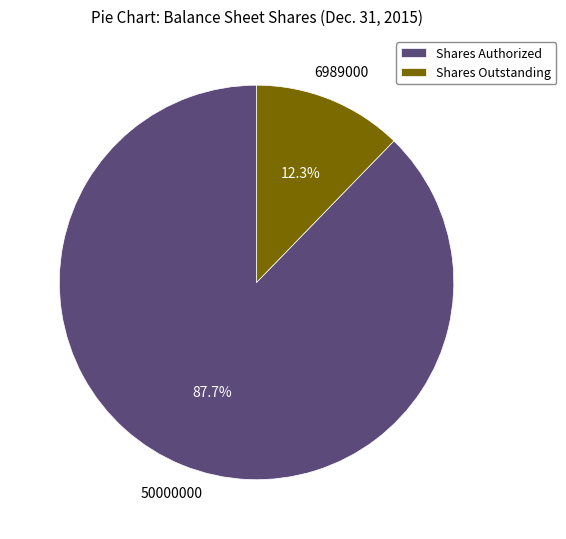

What is the majority slice?

Shares Authorized